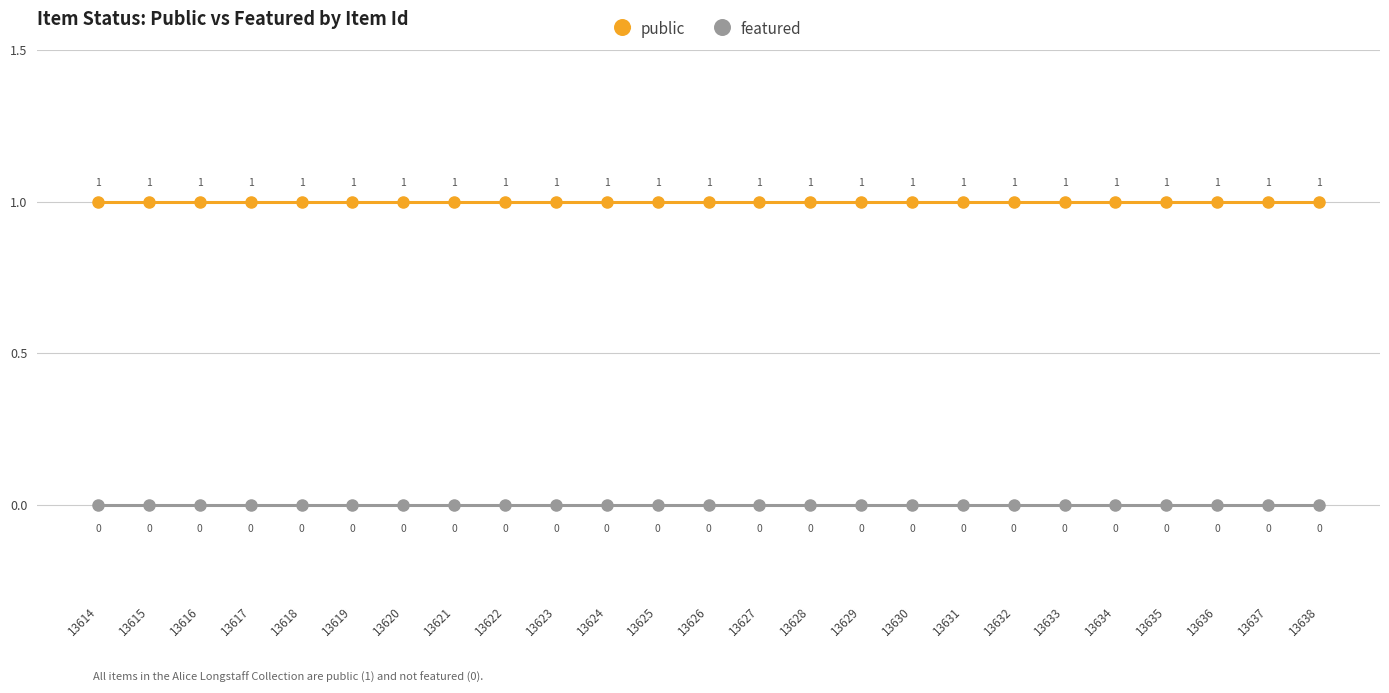

What is the value of the public point at the 17th from the left?

1